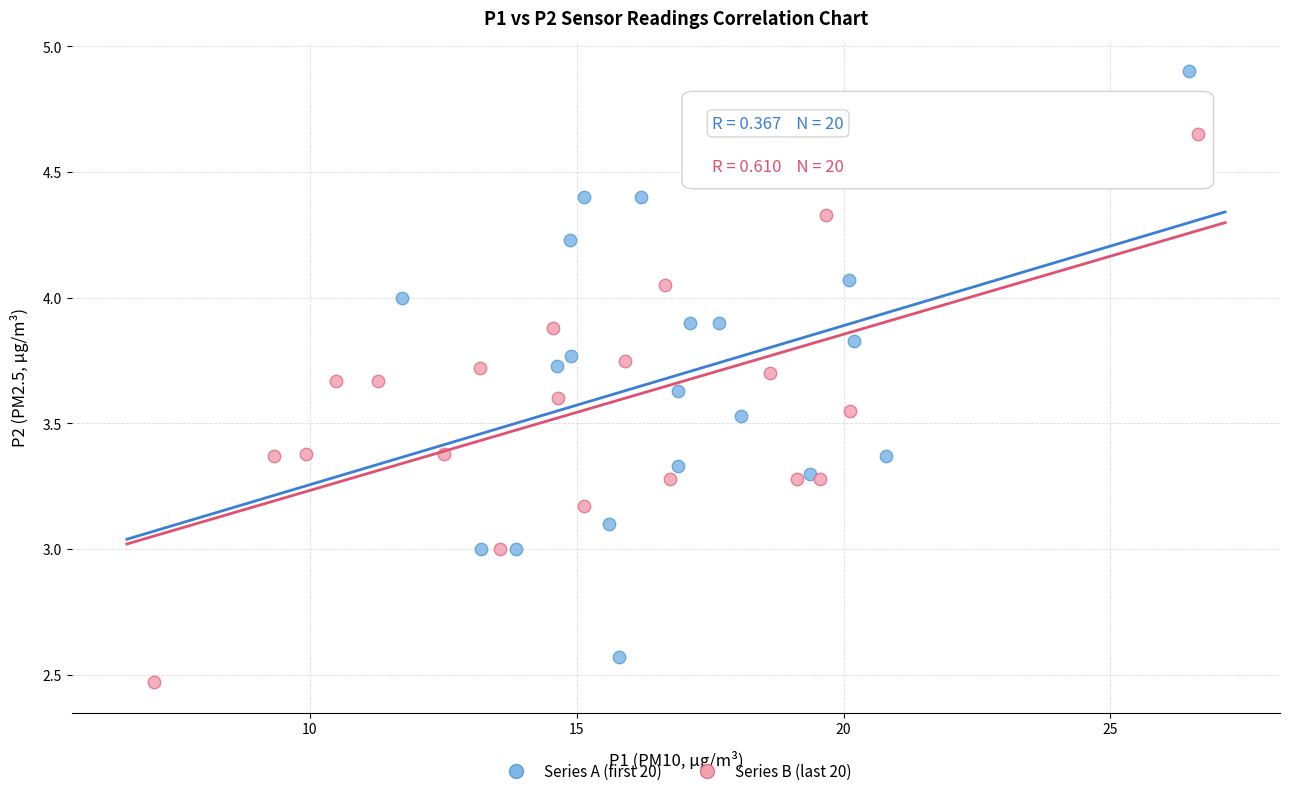

Which series contains the lowest Y value?

Series B (last 20)